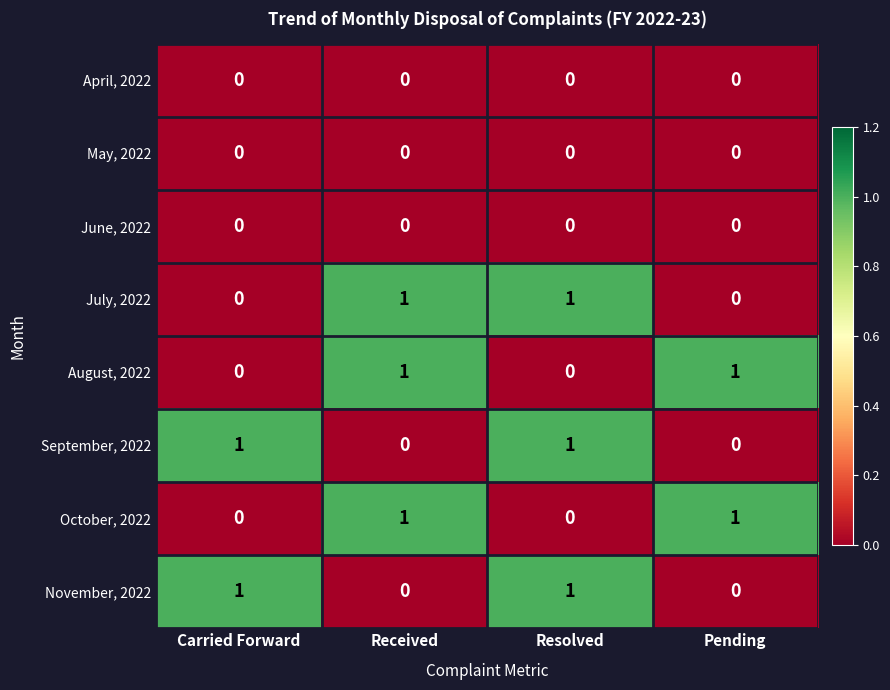

What is the total value across all series at Resolved?

3